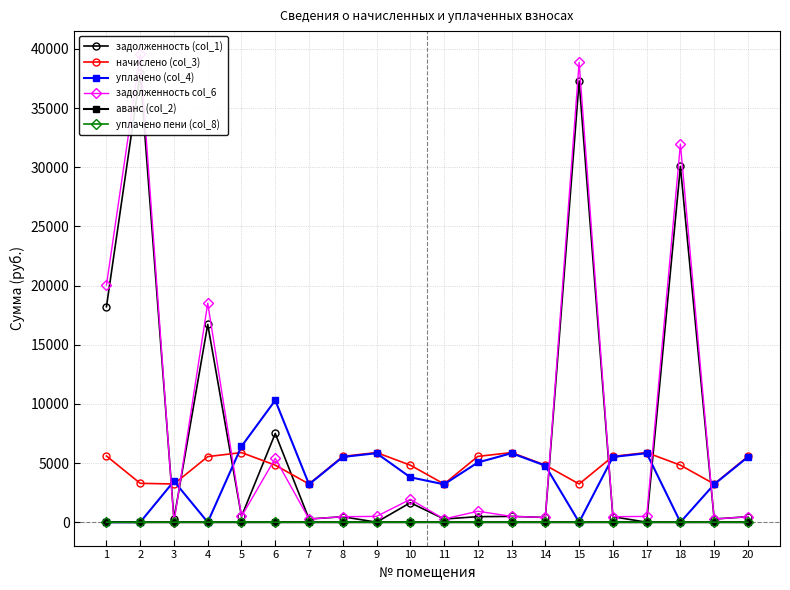

Read the задолженность (col_1) value at 20.

463.4